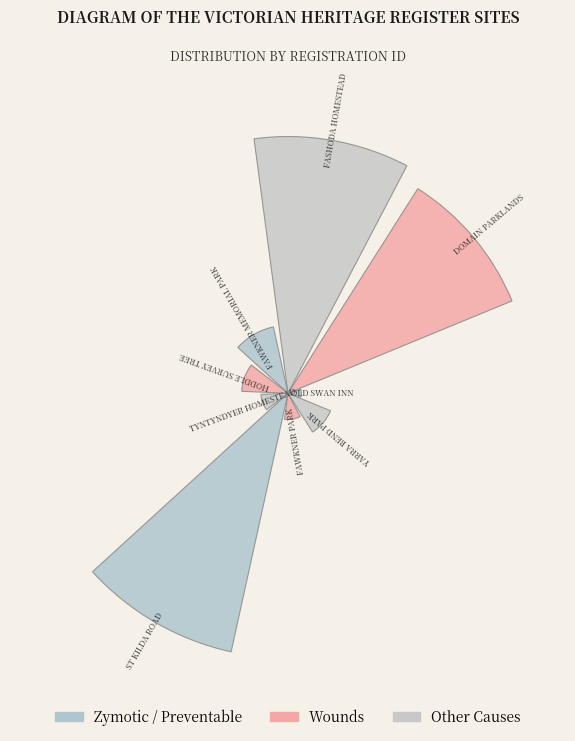

To the nearest percent, what is the average slice percentage?

11%